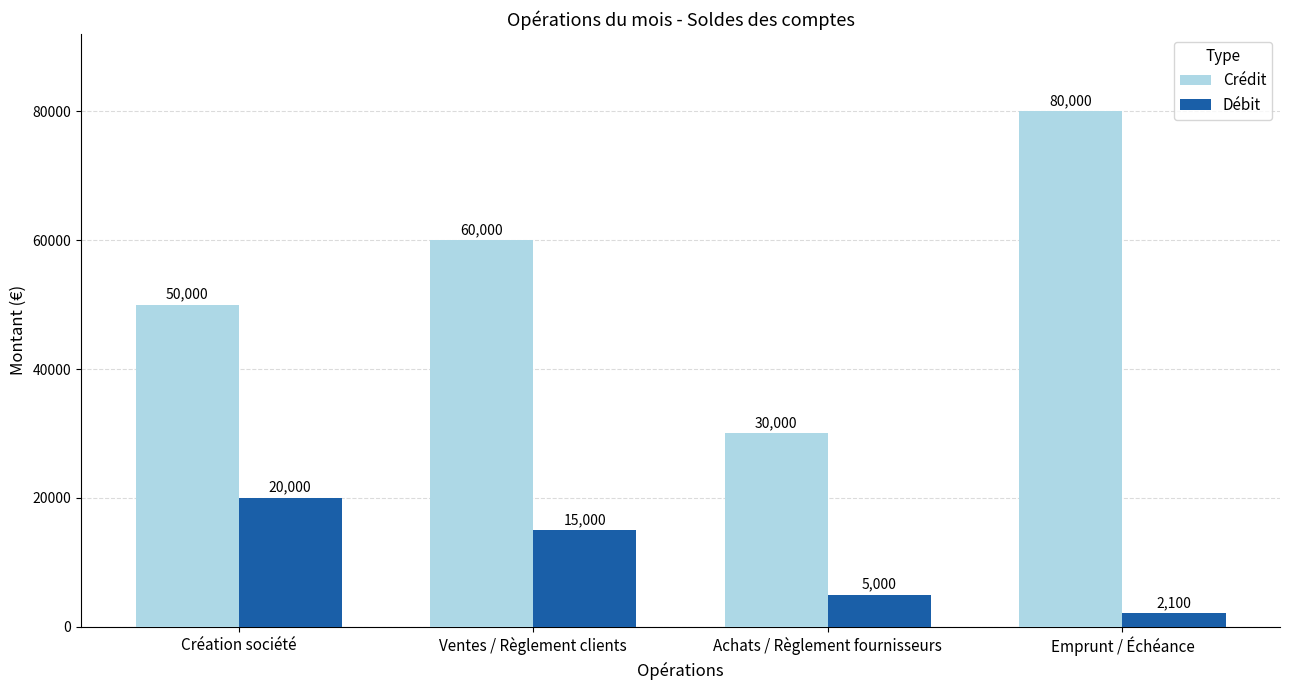

How many groups of bars are there?

4